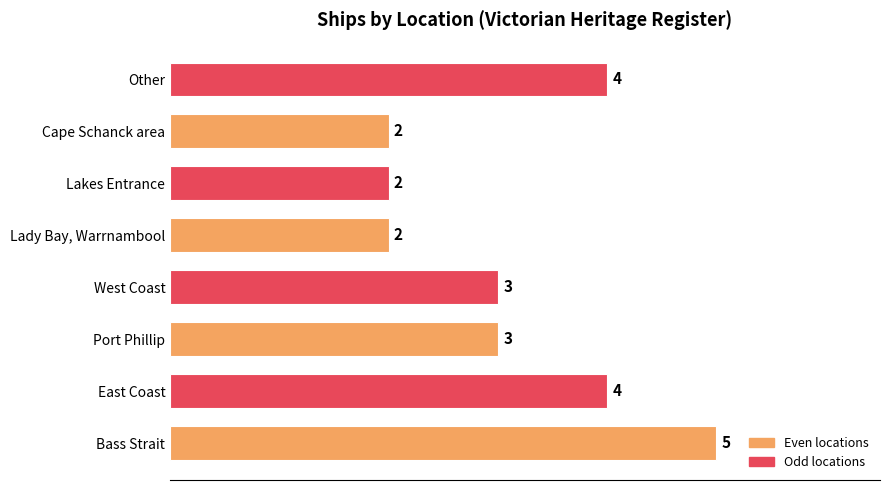

What is the greatest value displayed?

5